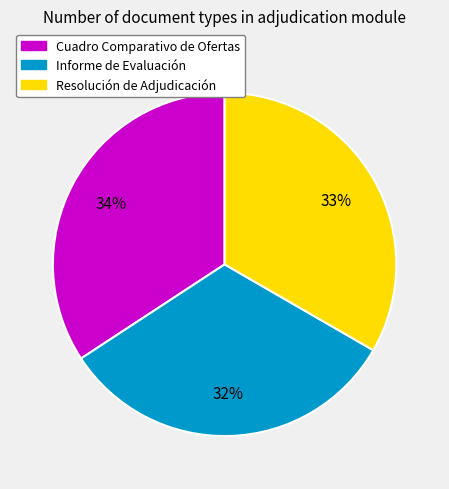

Is there a majority slice in this chart?

No